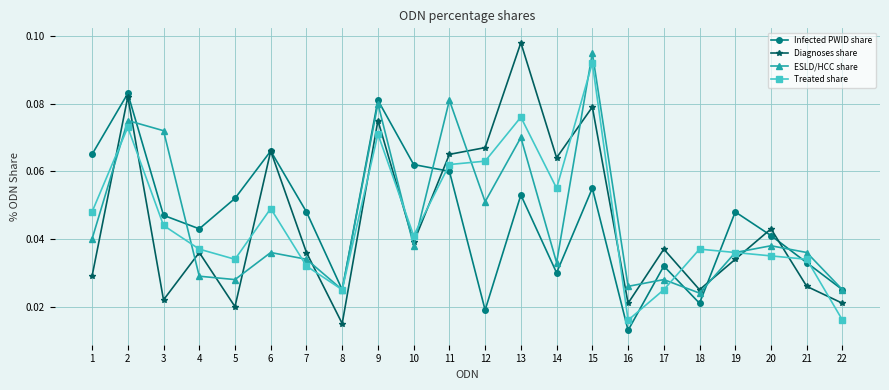

At which category does Treated share reach its first local peak?

2